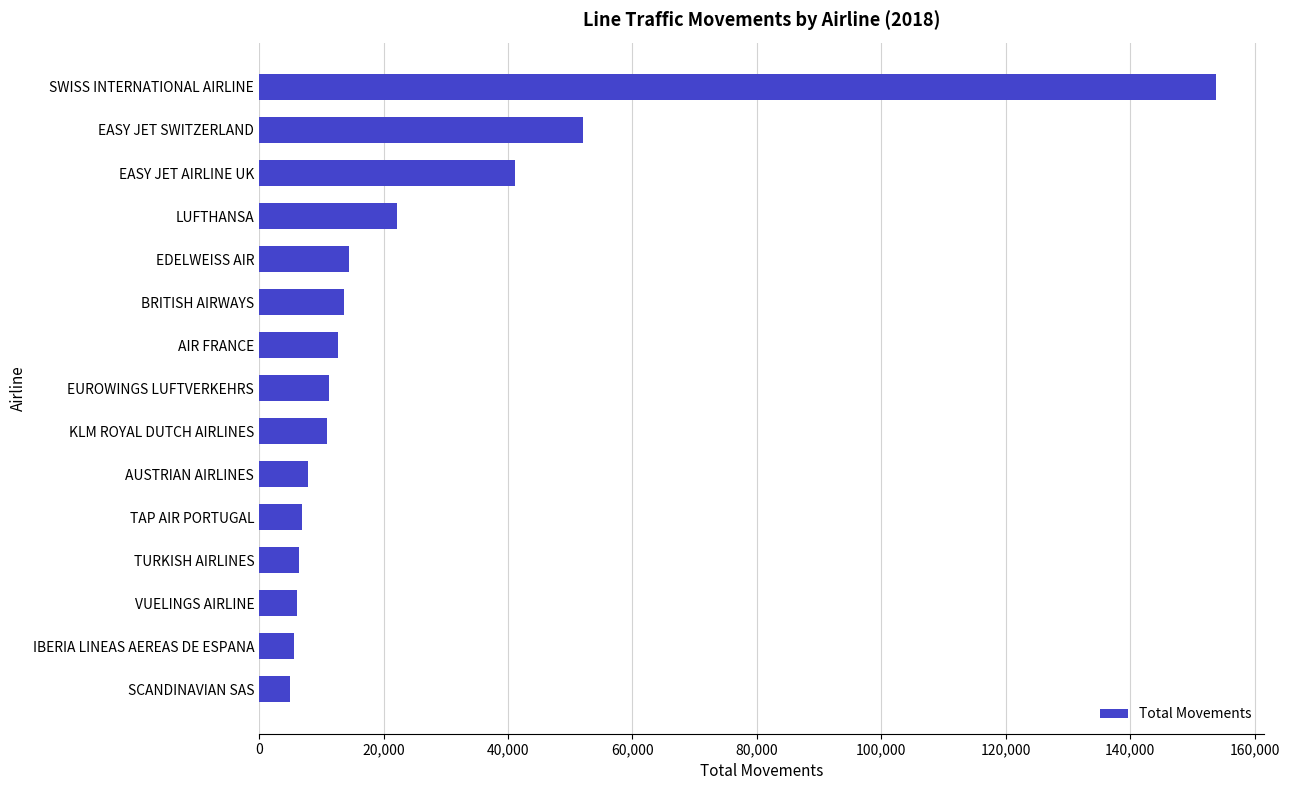

What is the difference between the maximum and minimum values?

148820